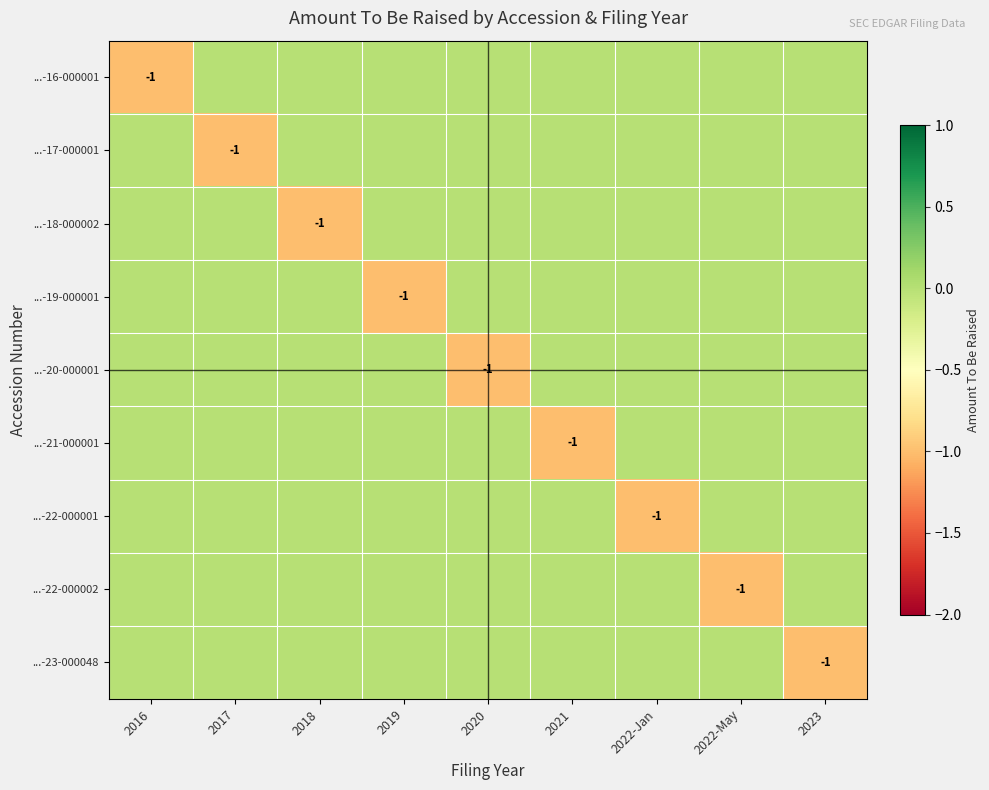

What is the total value across all series at 2016?

-1